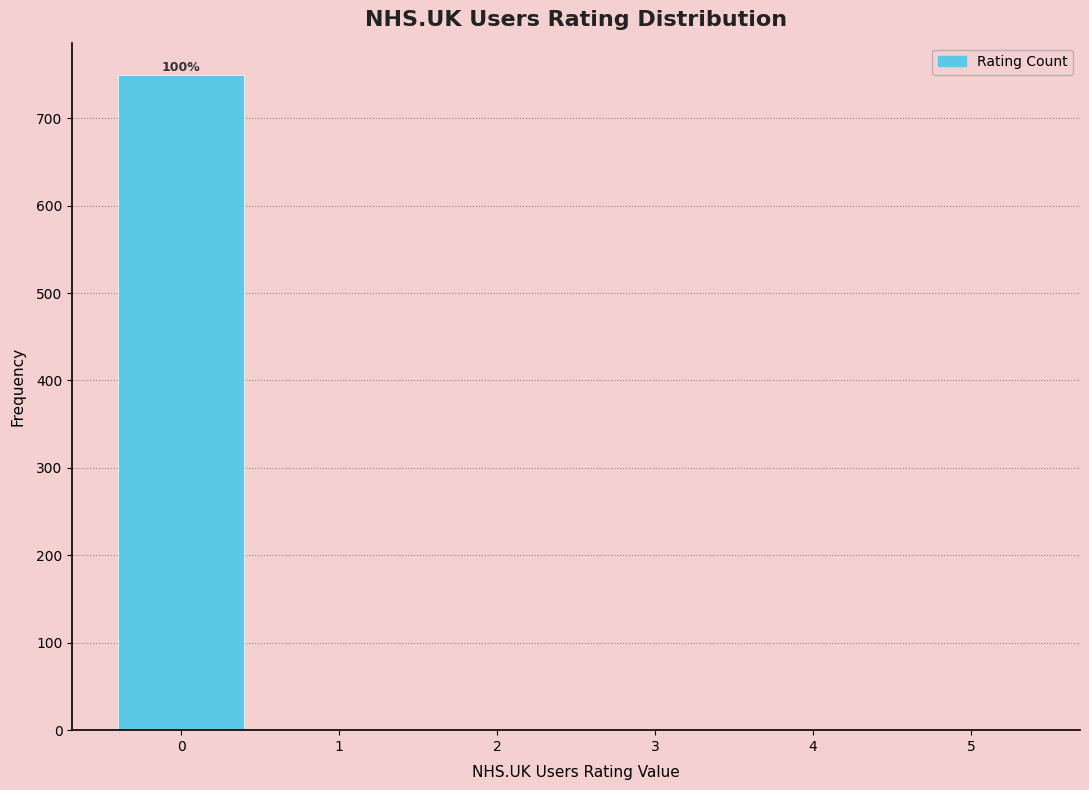

Reading left to right, extract all data points from this chart.

0=749	1=0	2=0	3=0	4=0	5=0